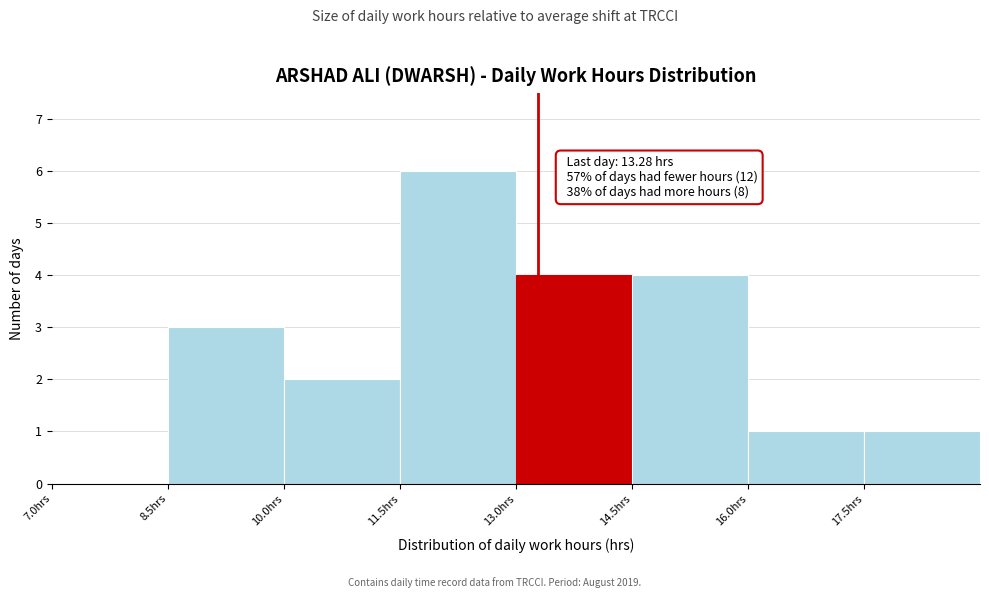

Over which range of the x-axis is the bar tallest?

11.5 to 13.0